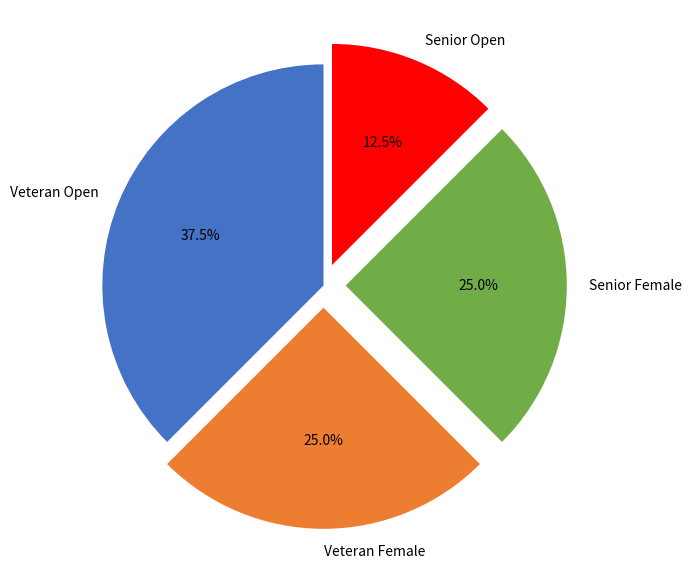

How many segments does this pie chart have?

4